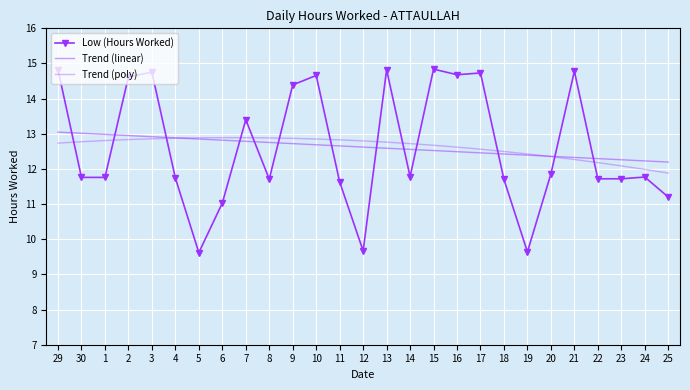

What position from the right is 8?

18